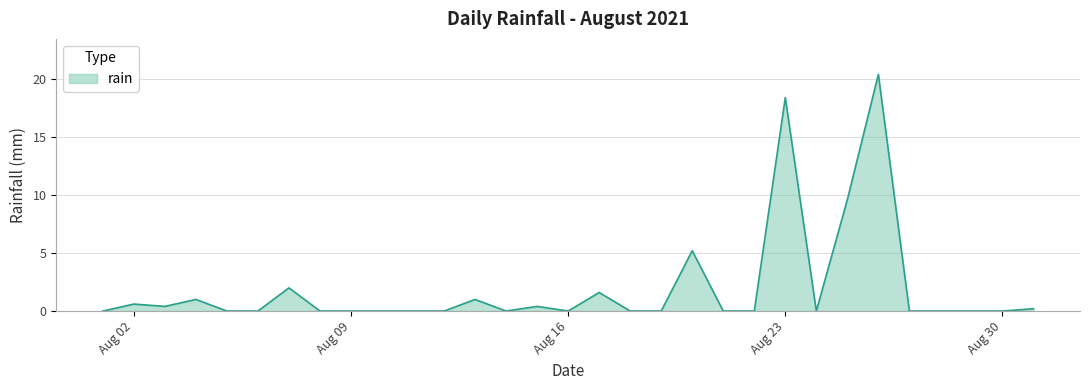

What is the difference between the maximum and minimum values?

20.4